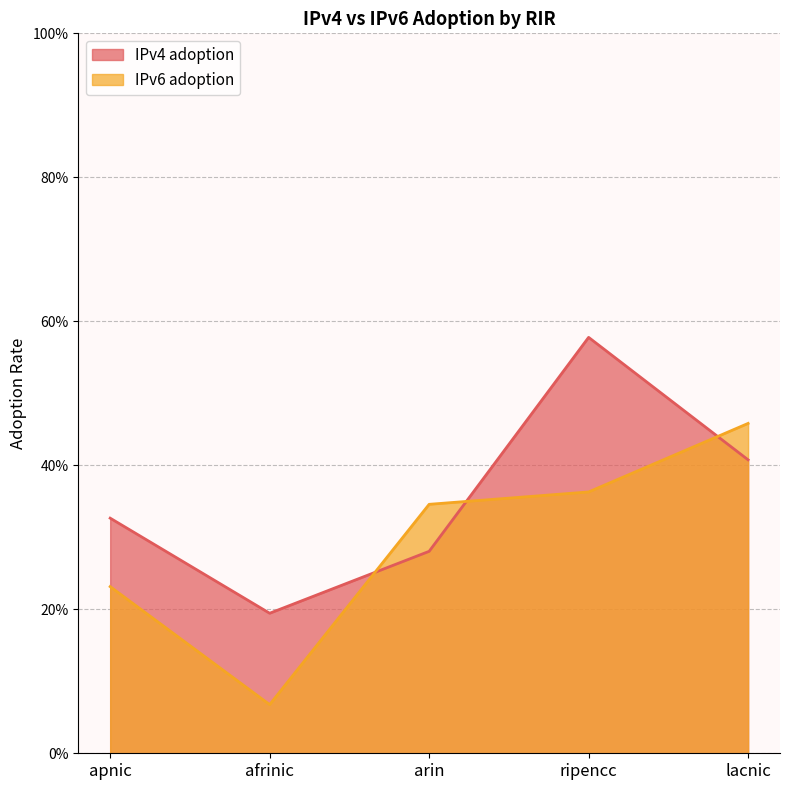

At which category does the chart reach its minimum across all series?

afrinic